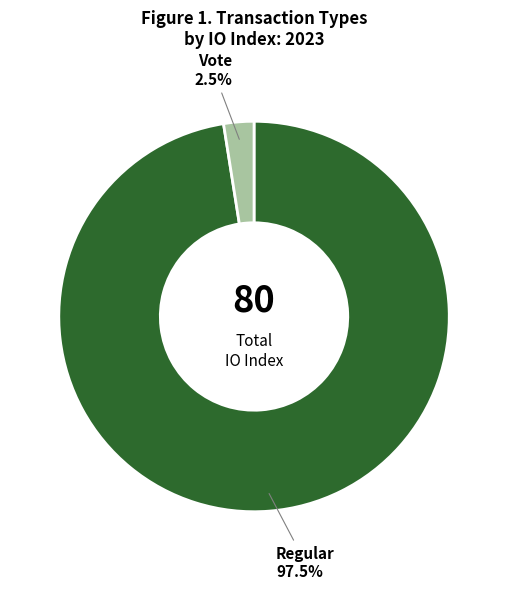

Is there any slice that represents more than half of the pie?

Yes